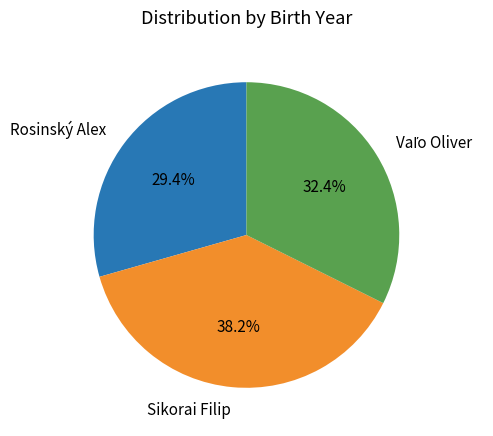

Which slice is the smallest?

Rosinský Alex